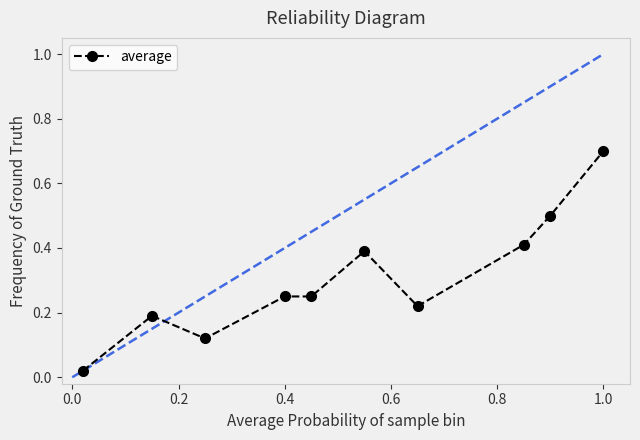

What is the maximum value shown in the chart?

0.7